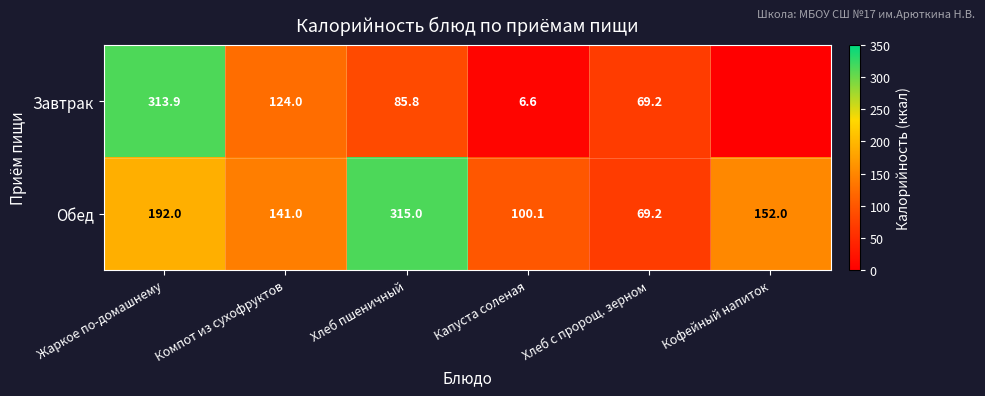

The value of Обед at Хлеб с пророщ. зерном is 105.9. True or false?

False